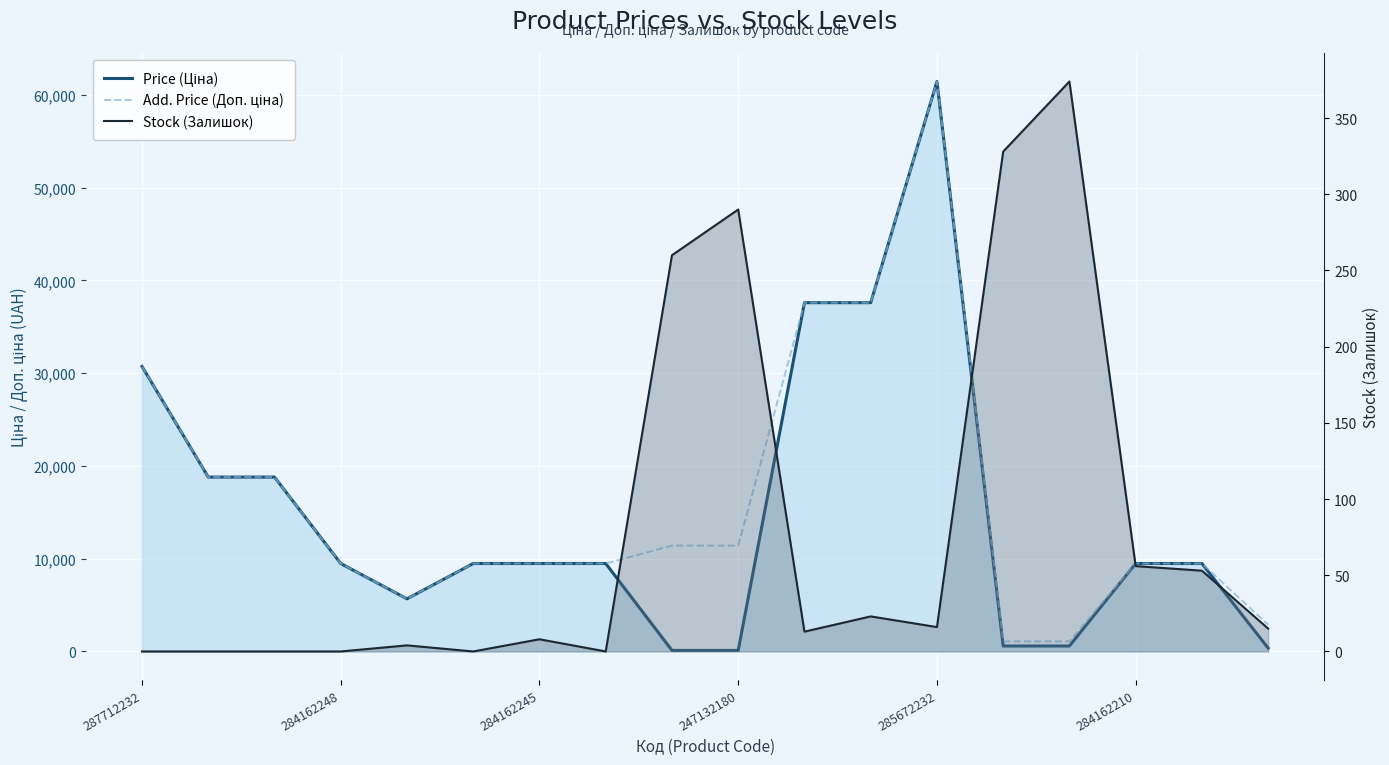

Reading left to right, transcribe all the data shown in this chart.

Price (Ціна): 30717.1	18796.8	18796.8	9480.1	5673.8	9480.1	9480.1	9480.1	114.1	114.1	37593.6	37593.6	61434.3	589.9	589.9	9480.1	9480.1	359.9
Add. Price (Доп. ціна): 30717.1	18796.8	18796.8	9480.1	5673.8	9480.1	9480.1	9480.1	11410.0	11410.0	37593.6	37593.6	61434.3	1081.7	1081.7	9480.1	9480.1	2878.8
Stock (Залишок): 0.0	0.0	0.0	0.0	4.0	0.0	8.0	0.0	260.0	290.0	13.0	23.0	16.0	328.0	374.0	56.0	53.0	15.0